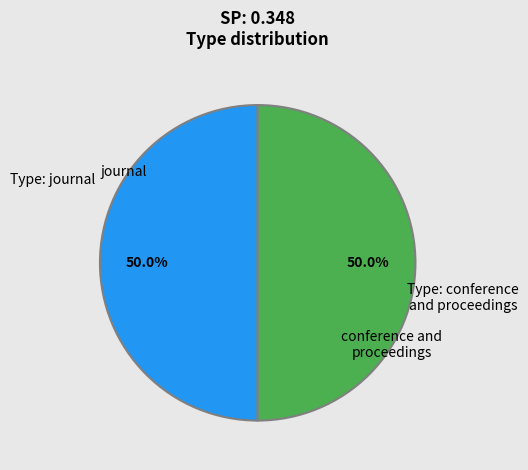

How many segments does this pie chart have?

2